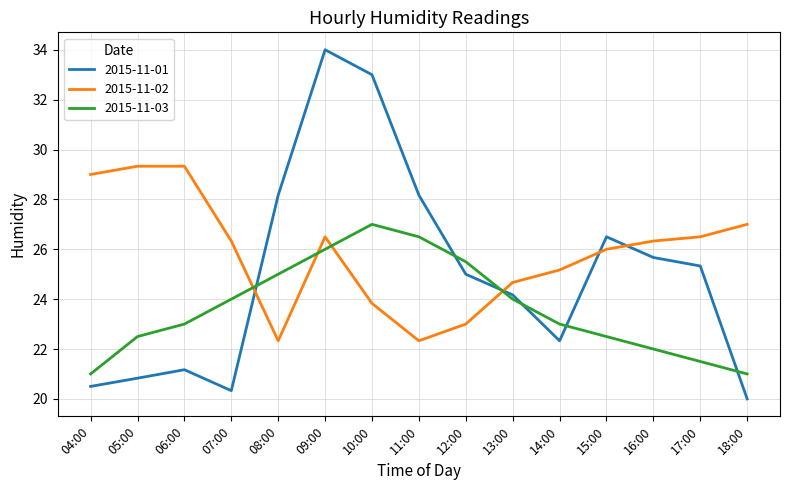

Between which two adjacent categories do 2015-11-01 and 2015-11-02 first intersect?

07:00 and 08:00